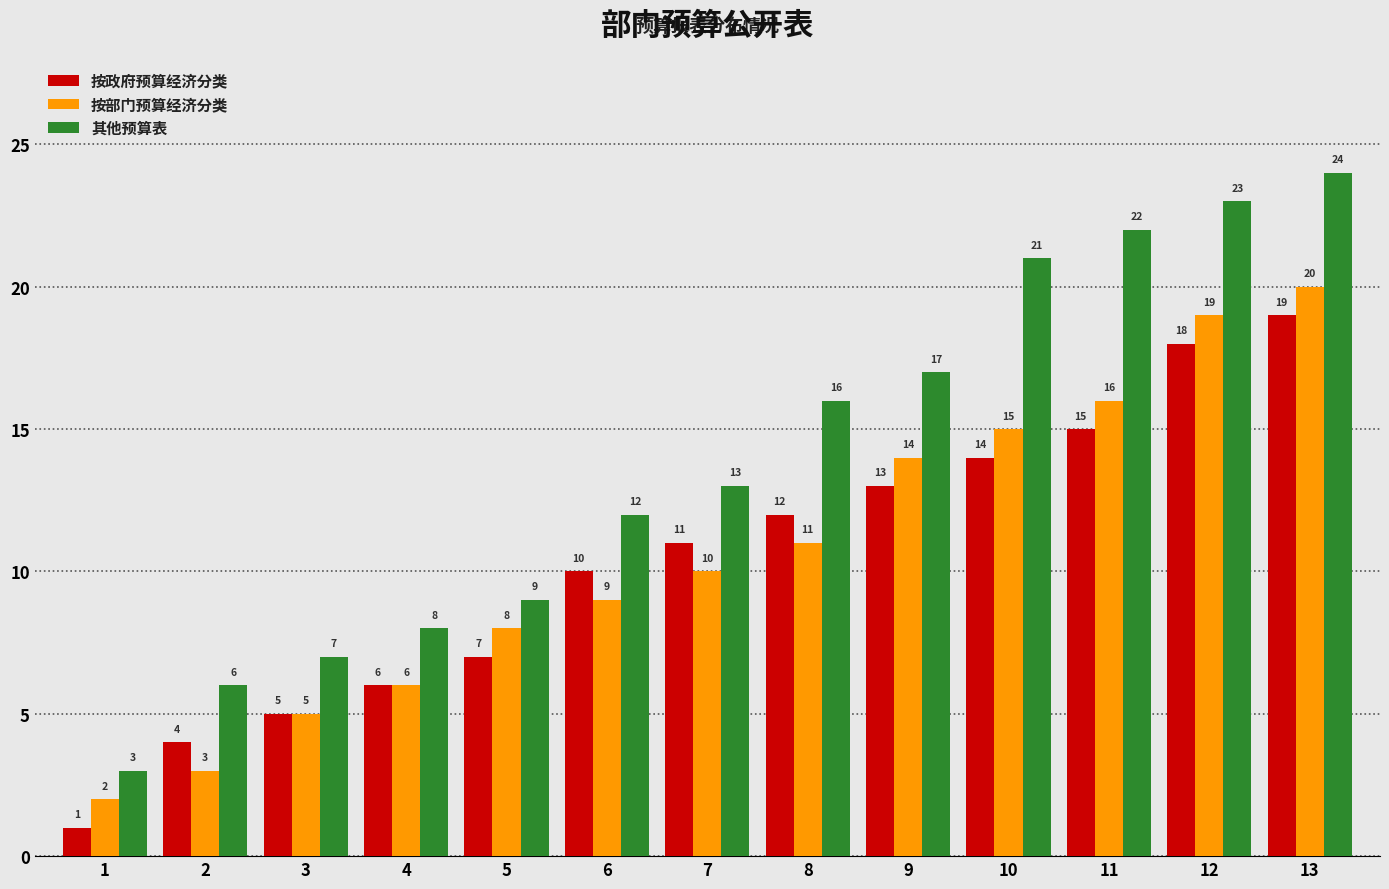

Reading right to left, transcribe all the data shown in this chart.

按政府预算经济分类: 13=19	12=18	11=15	10=14	9=13	8=12	7=11	6=10	5=7	4=6	3=5	2=4	1=1
按部门预算经济分类: 13=20	12=19	11=16	10=15	9=14	8=11	7=10	6=9	5=8	4=6	3=5	2=3	1=2
其他预算表: 13=24	12=23	11=22	10=21	9=17	8=16	7=13	6=12	5=9	4=8	3=7	2=6	1=3